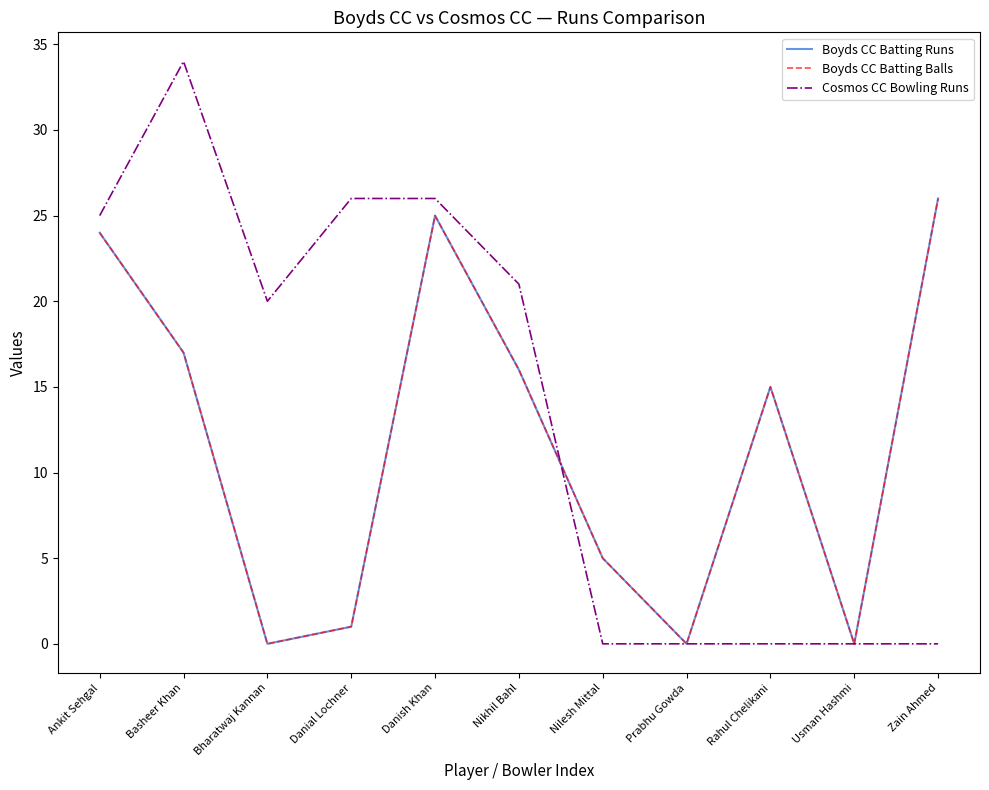

What is the total value across all series at Nilesh Mittal?

10